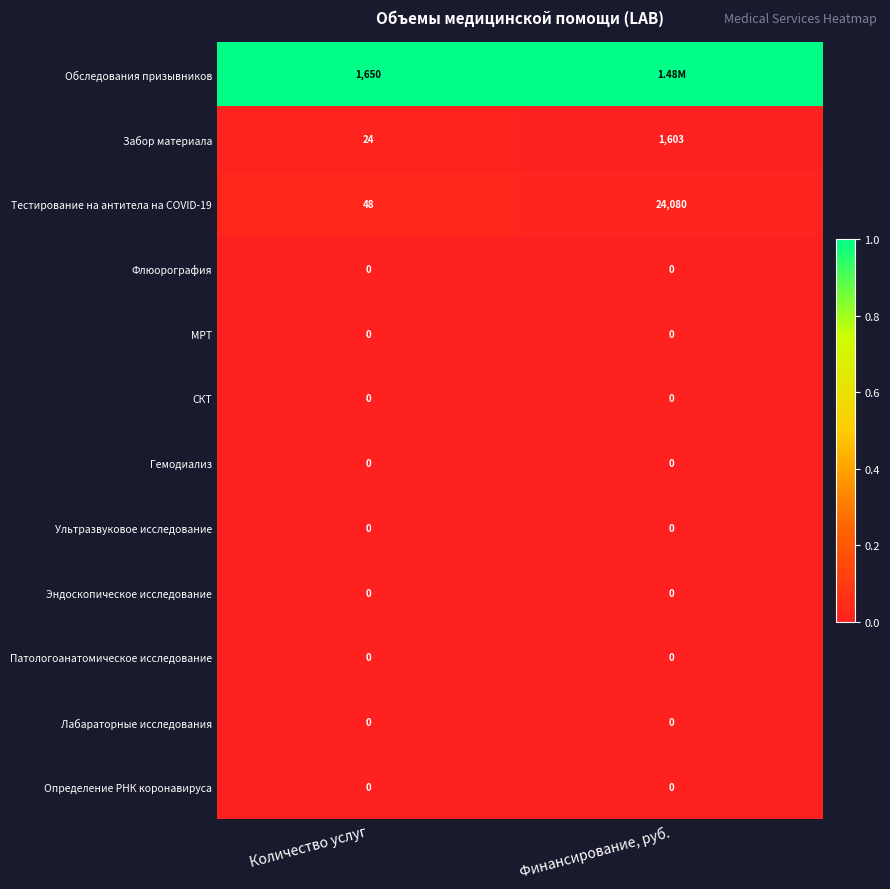

What is the spread (max minus min) of values at Количество услуг?

1650